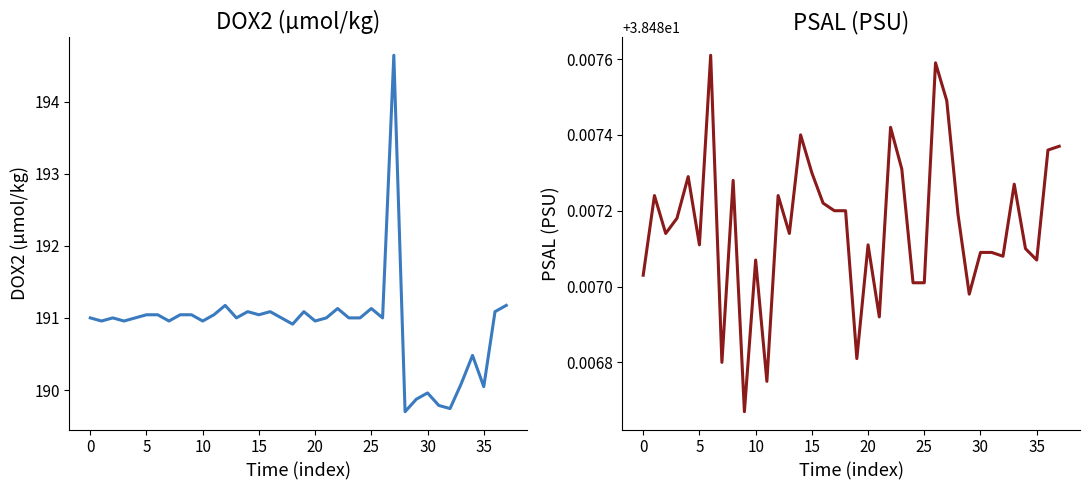

List the series in order of their peak value, lowest first.

PSAL, DOX2